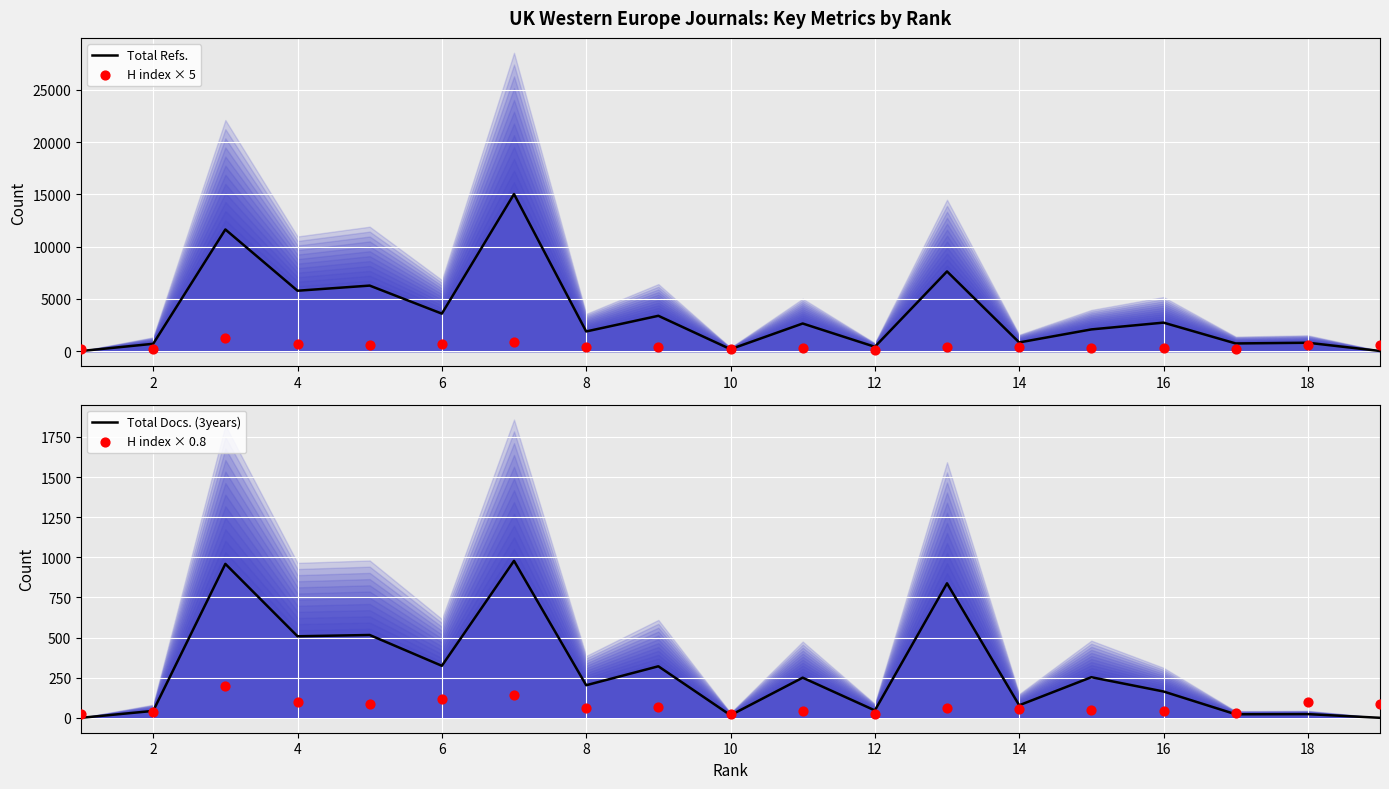

What are all the series names shown in the legend?

Total Refs., H index × 5, Total Docs. (3years), H index × 0.8